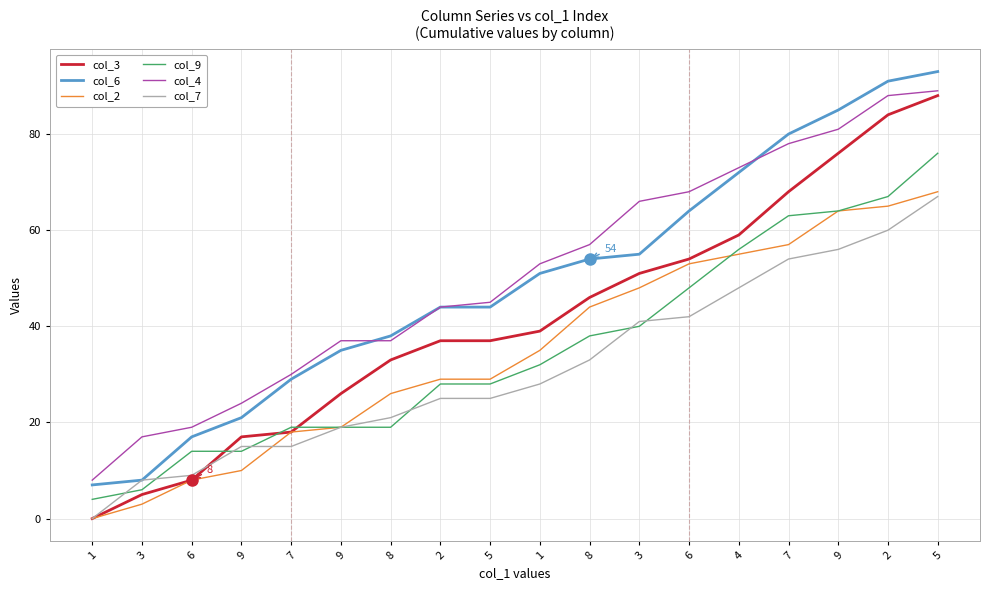

What is the sum of the col_2 values at 2 and 6?

37